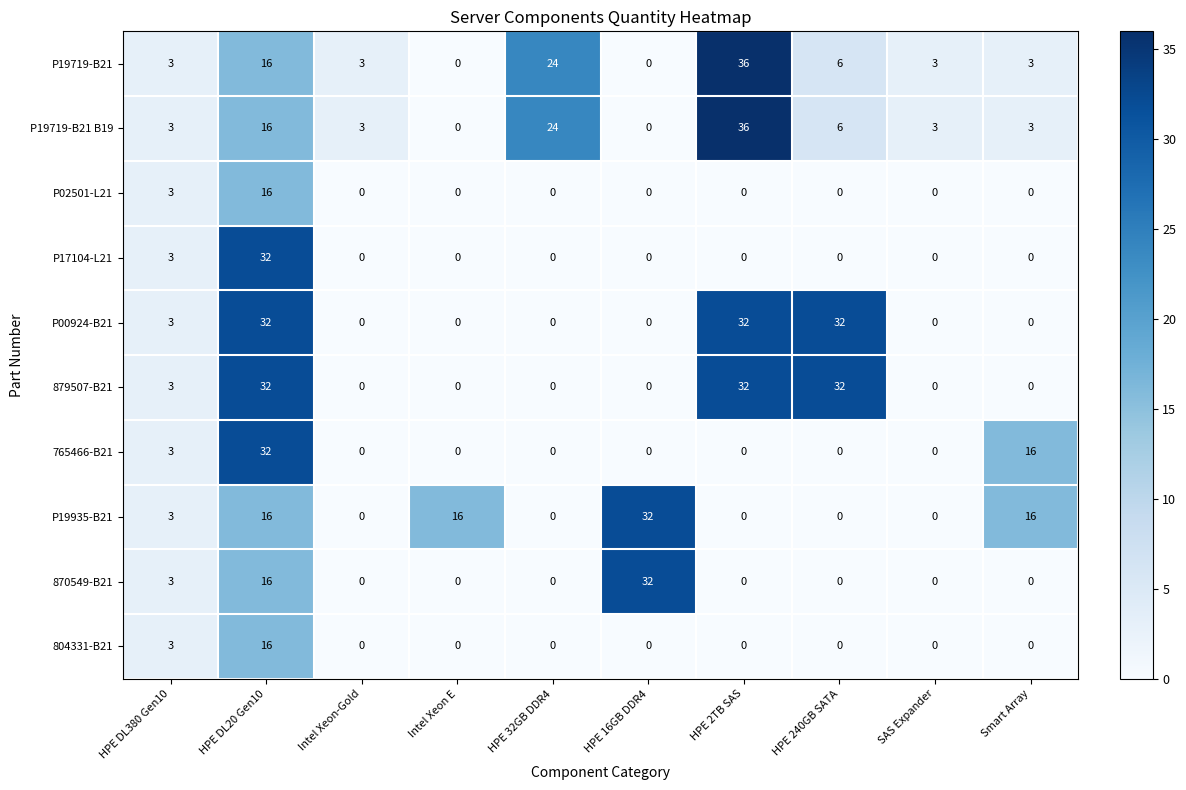

What is the greatest value displayed?

36